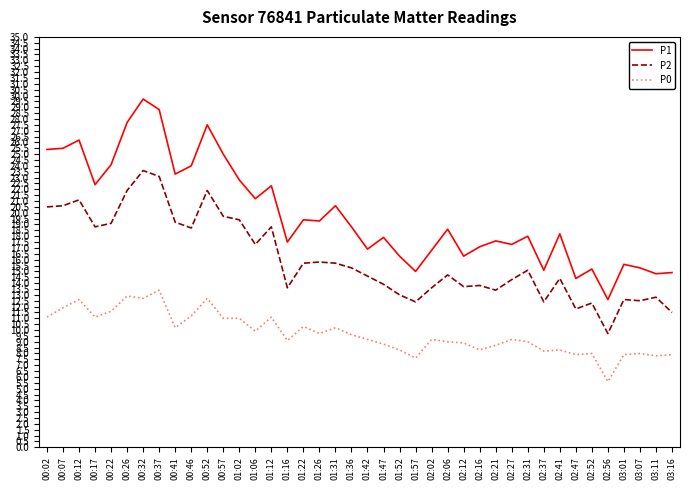

What position from the right is 03:01?

4